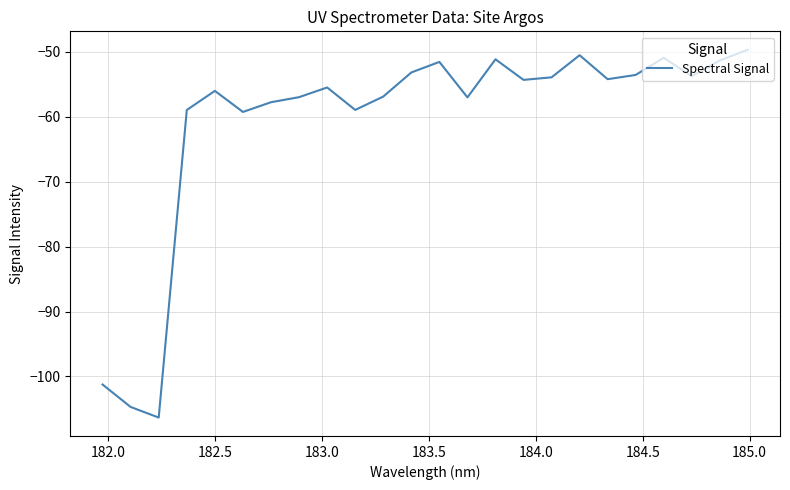

What is the difference between the maximum and minimum values?

56.6